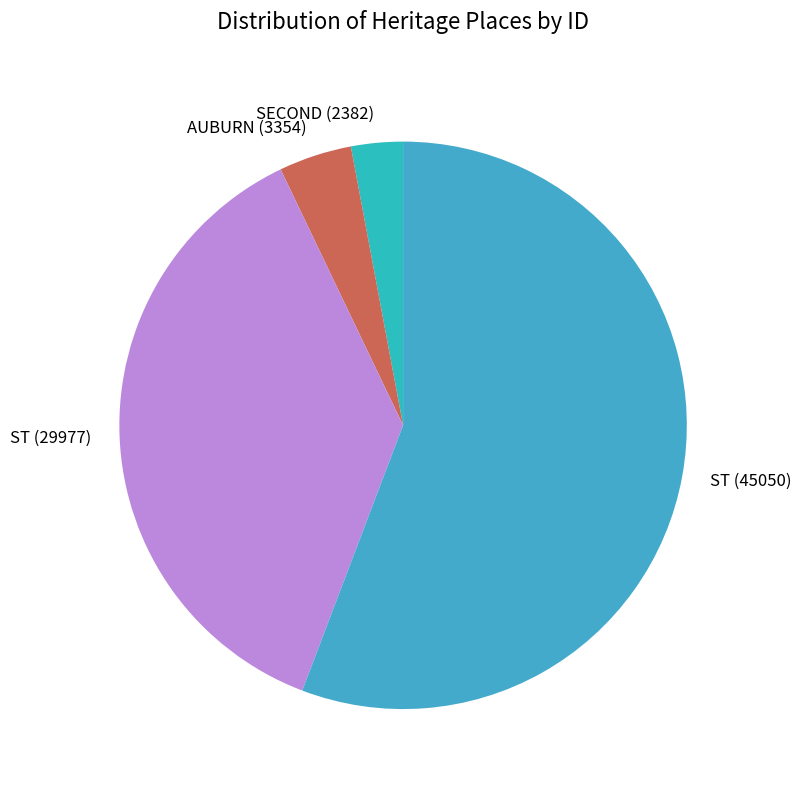

Count the number of slices in the pie.

4